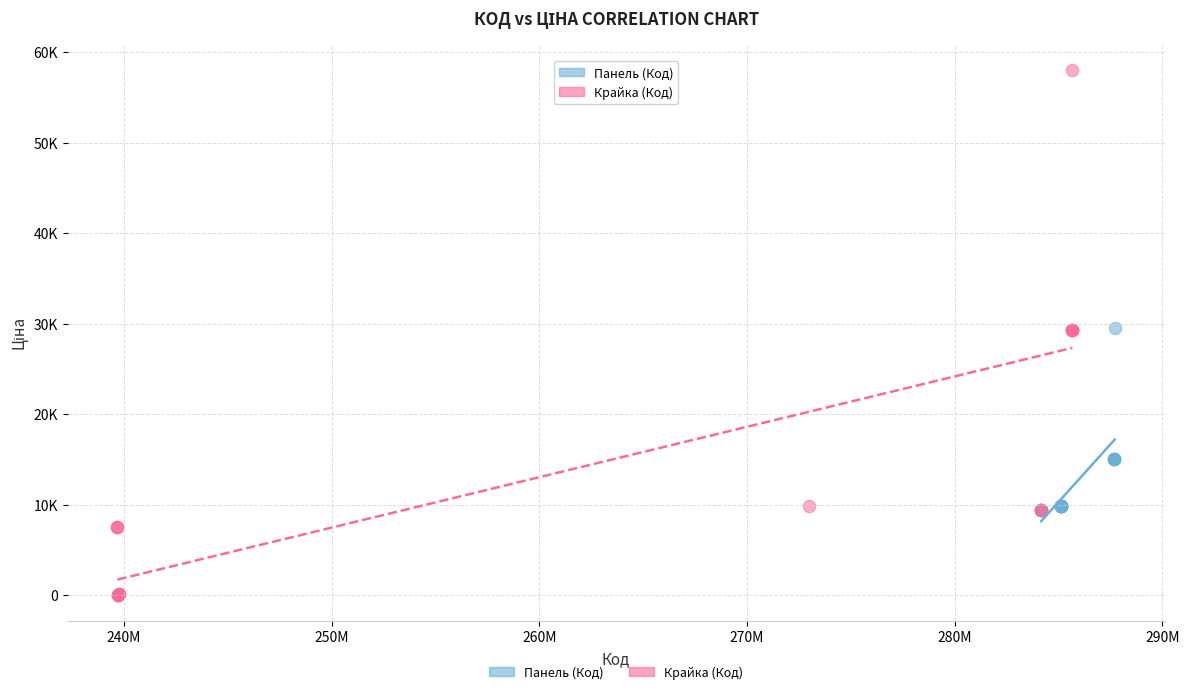

What are all the series names shown in the legend?

Панель (Код), Крайка (Код)